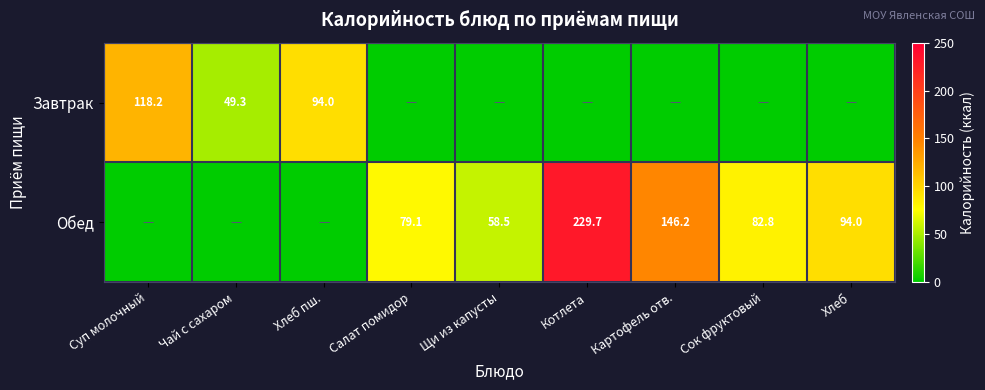

Is the value of Завтрак at Суп молочный greater than the value of Обед at Котлета?

No